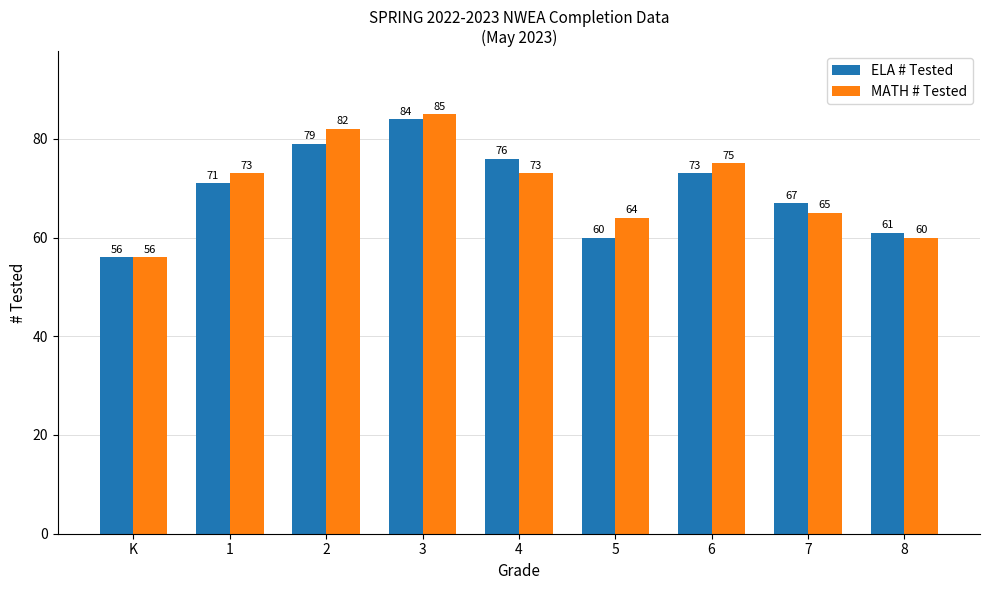

What is the difference between the ELA # Tested values at 5 and 1?

11